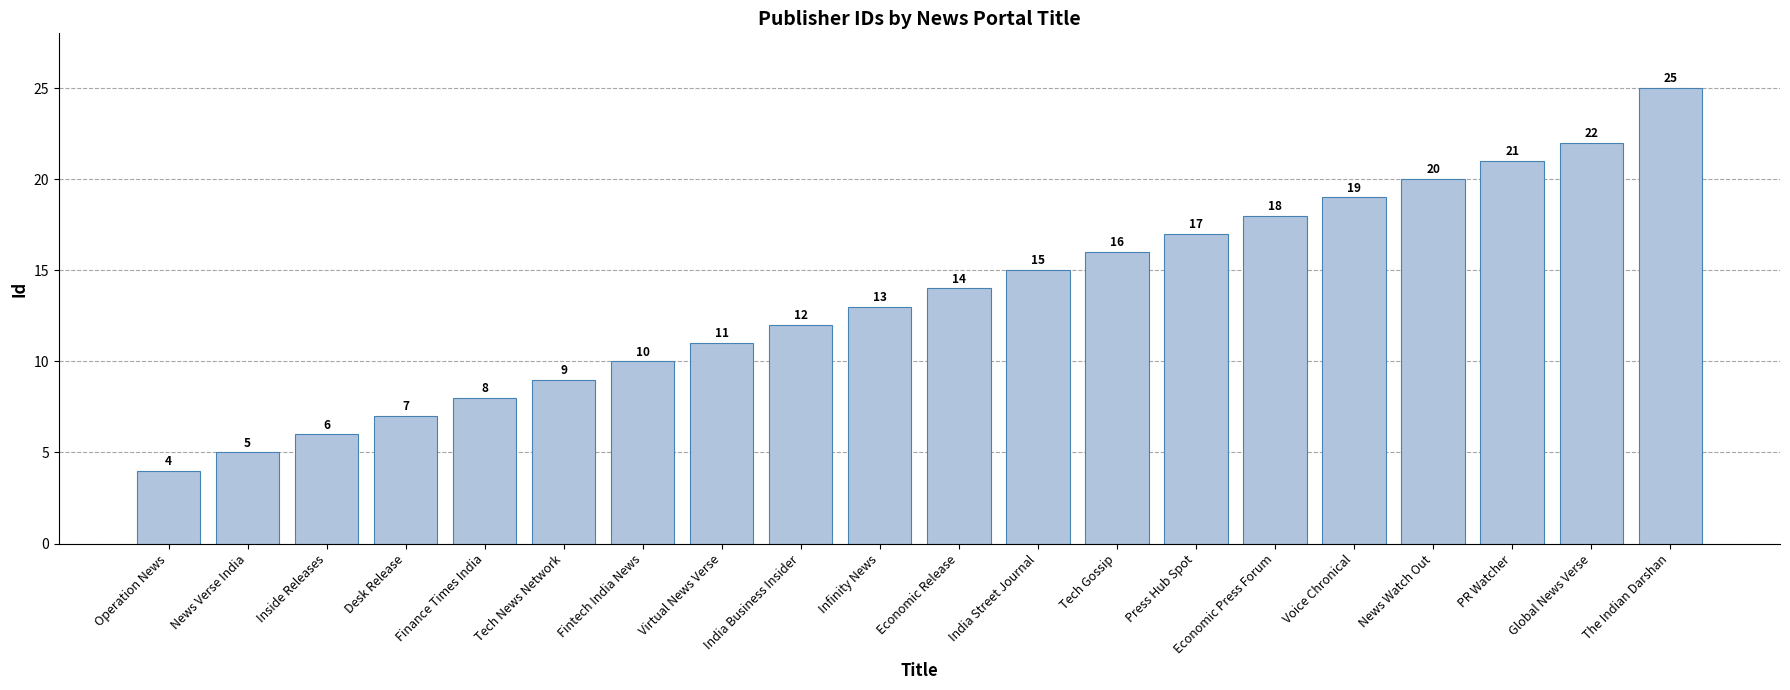

Reading left to right, transcribe all the data shown in this chart.

4	5	6	7	8	9	10	11	12	13	14	15	16	17	18	19	20	21	22	25